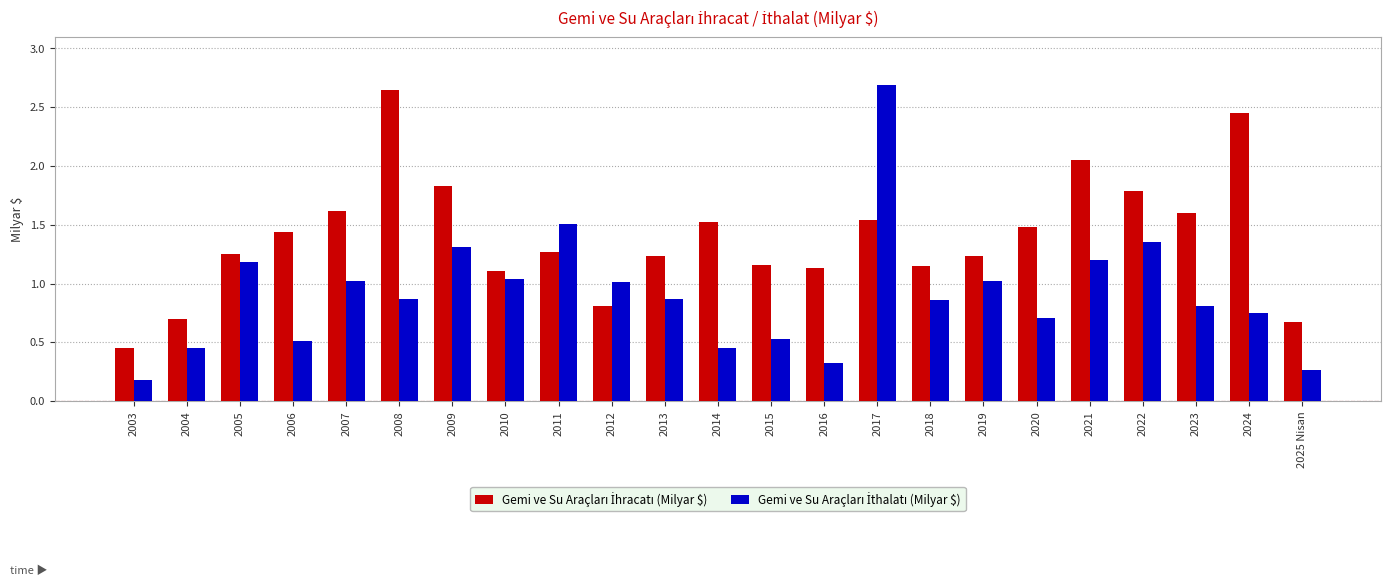

At which category does the chart reach its peak across all series?

2017